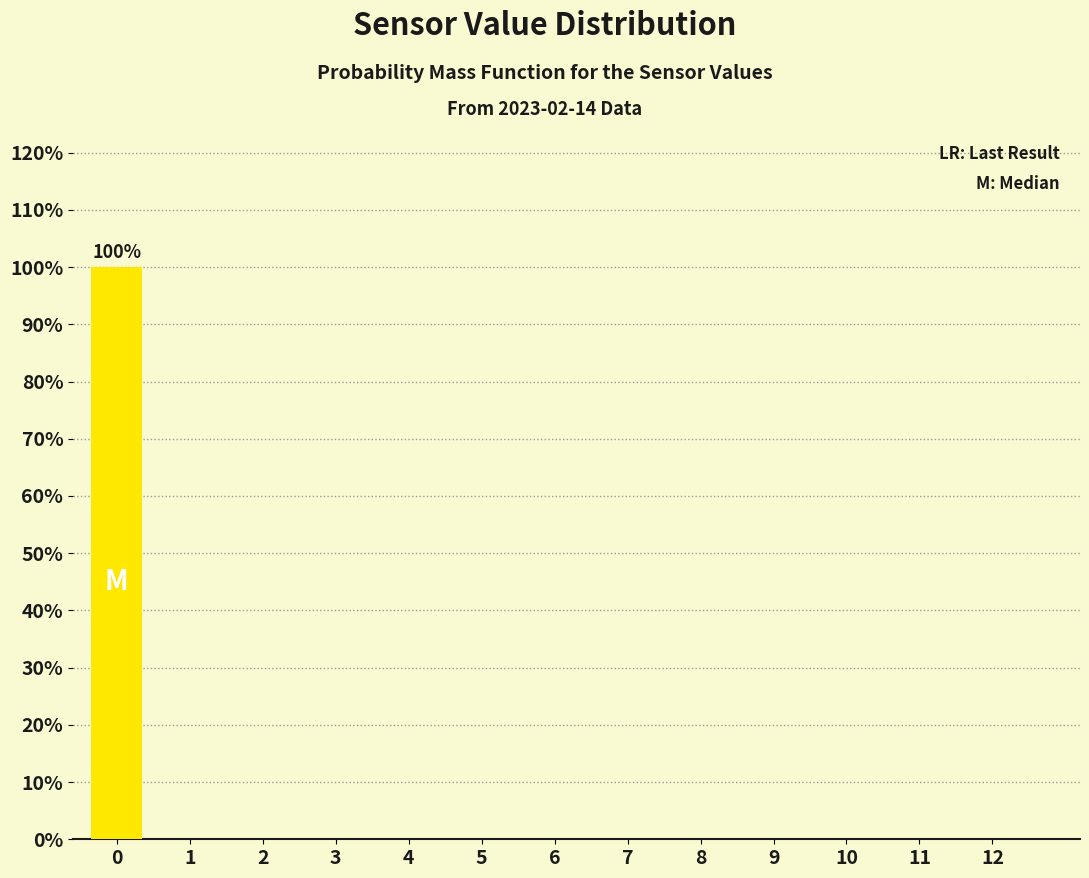

Reading left to right, what are all the values shown in this chart?

0=100	1=0	2=0	3=0	4=0	5=0	6=0	7=0	8=0	9=0	10=0	11=0	12=0